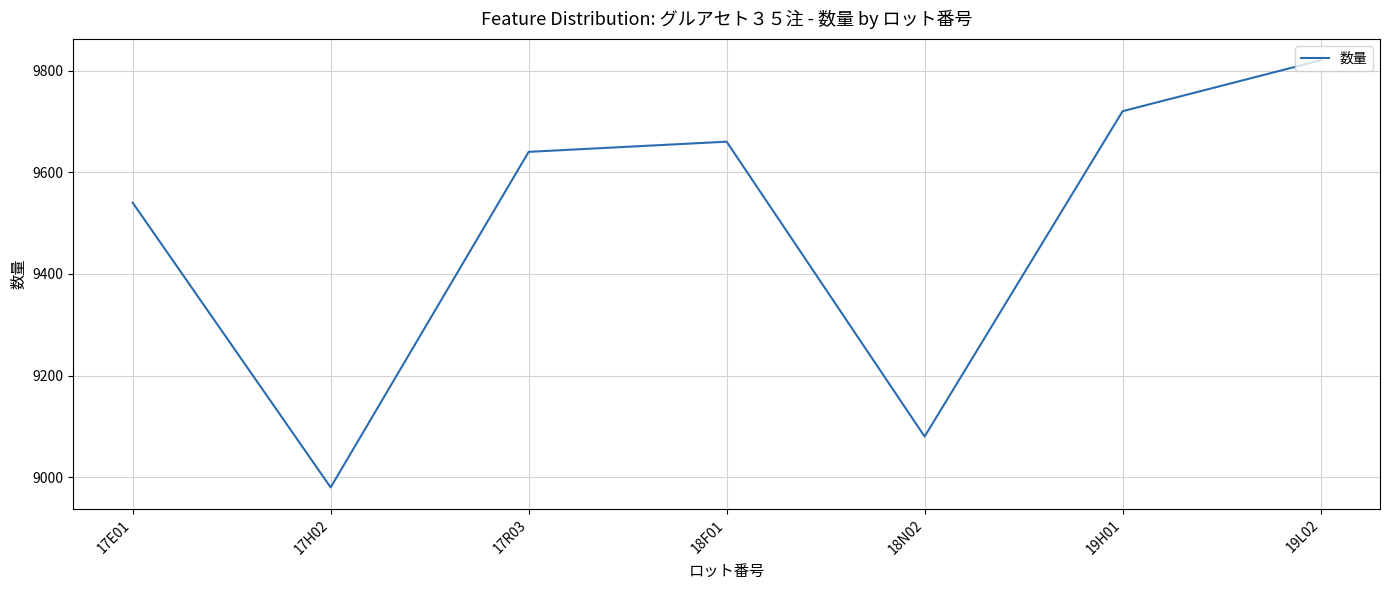

What is the maximum value shown in the chart?

9820